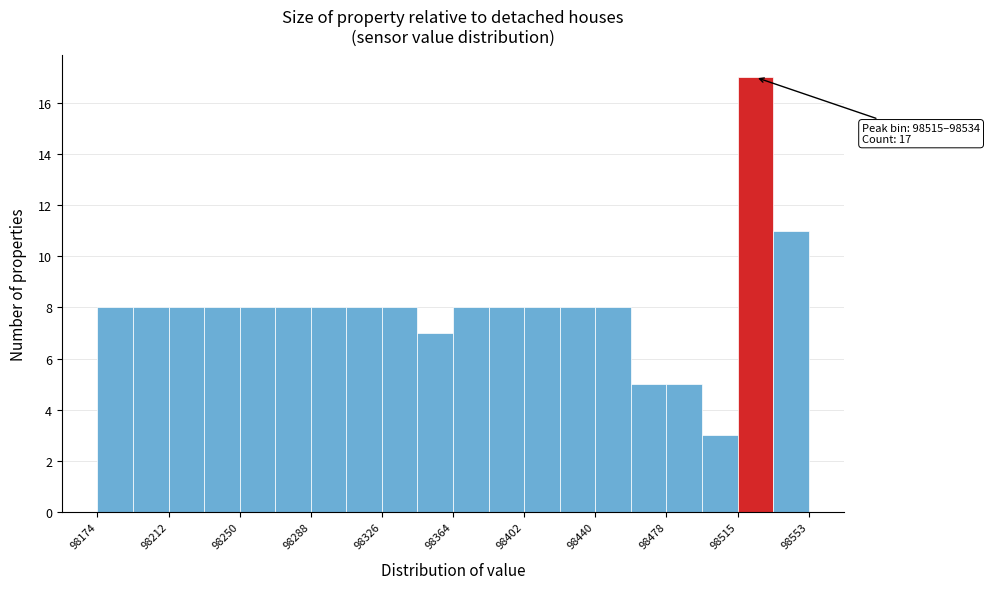

Around what value on the x-axis is the tallest bar? Give the approximate position of its centre, as read against the axis.

98525